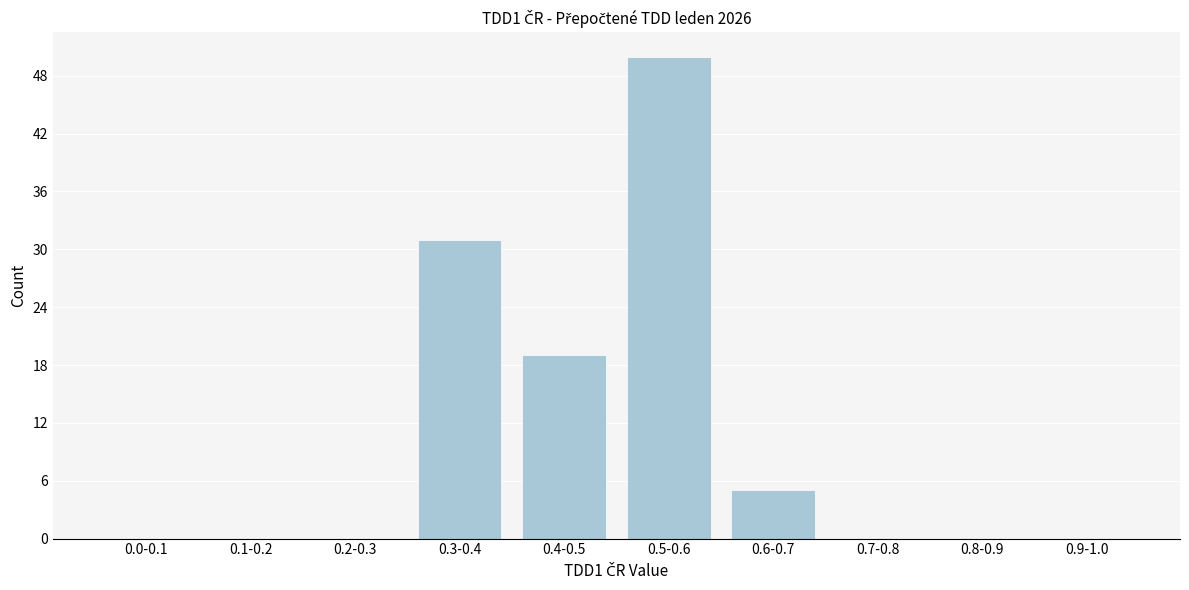

Reading left to right, what are all the values shown in this chart?

0.0-0.1=0	0.1-0.2=0	0.2-0.3=0	0.3-0.4=31	0.4-0.5=19	0.5-0.6=50	0.6-0.7=5	0.7-0.8=0	0.8-0.9=0	0.9-1.0=0